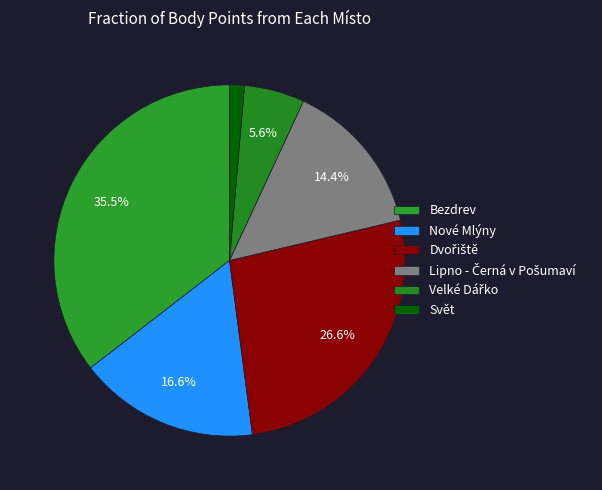

What percentage is the Nové Mlýny slice, to the nearest percent?

17%